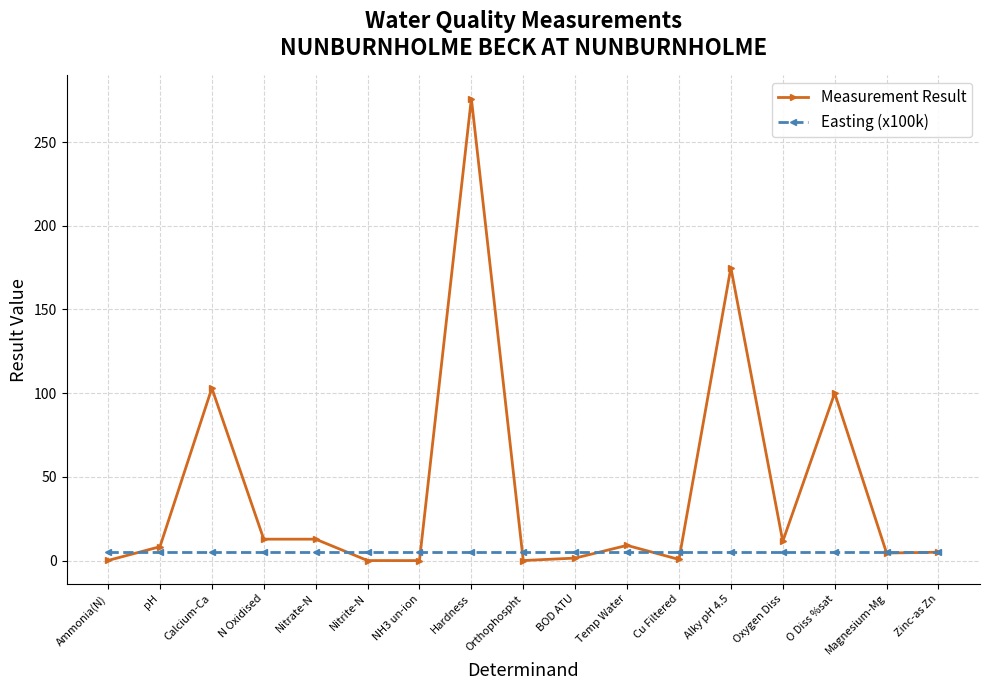

Which label corresponds to the largest value in the chart?

Hardness